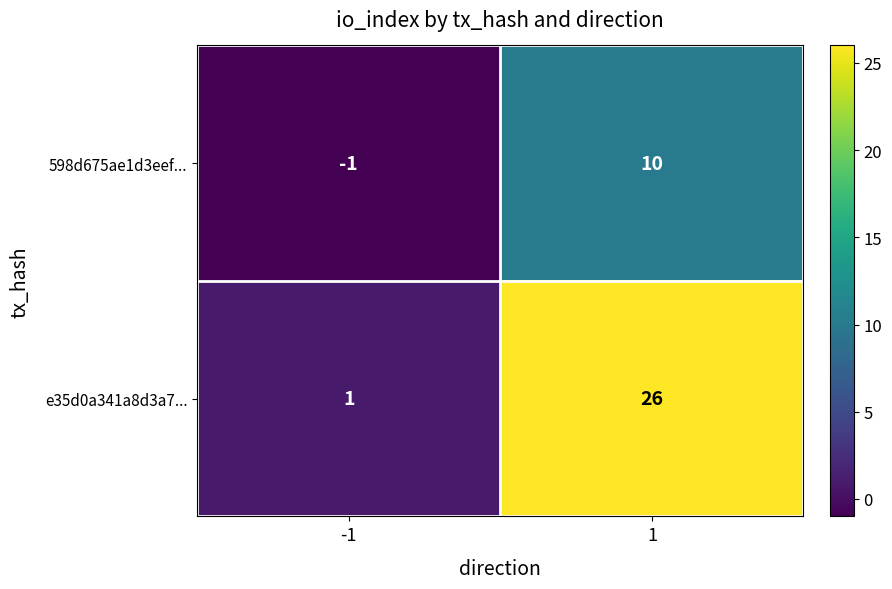

At which category is the sum across all series the highest?

1